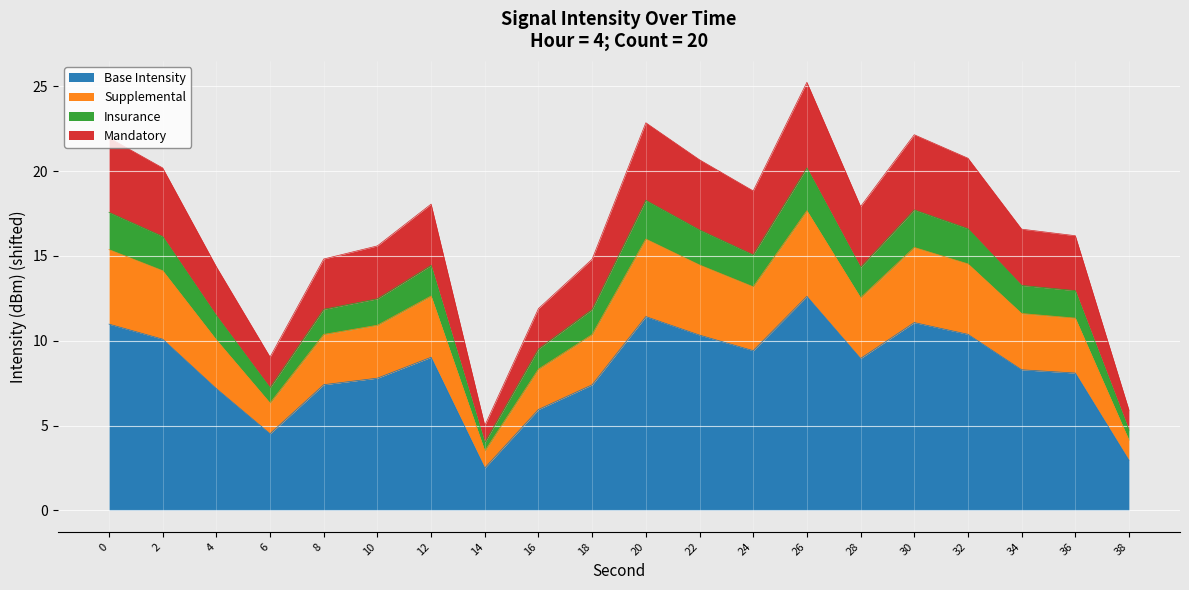

What is the sum of the values at 8 and 10?

15.2